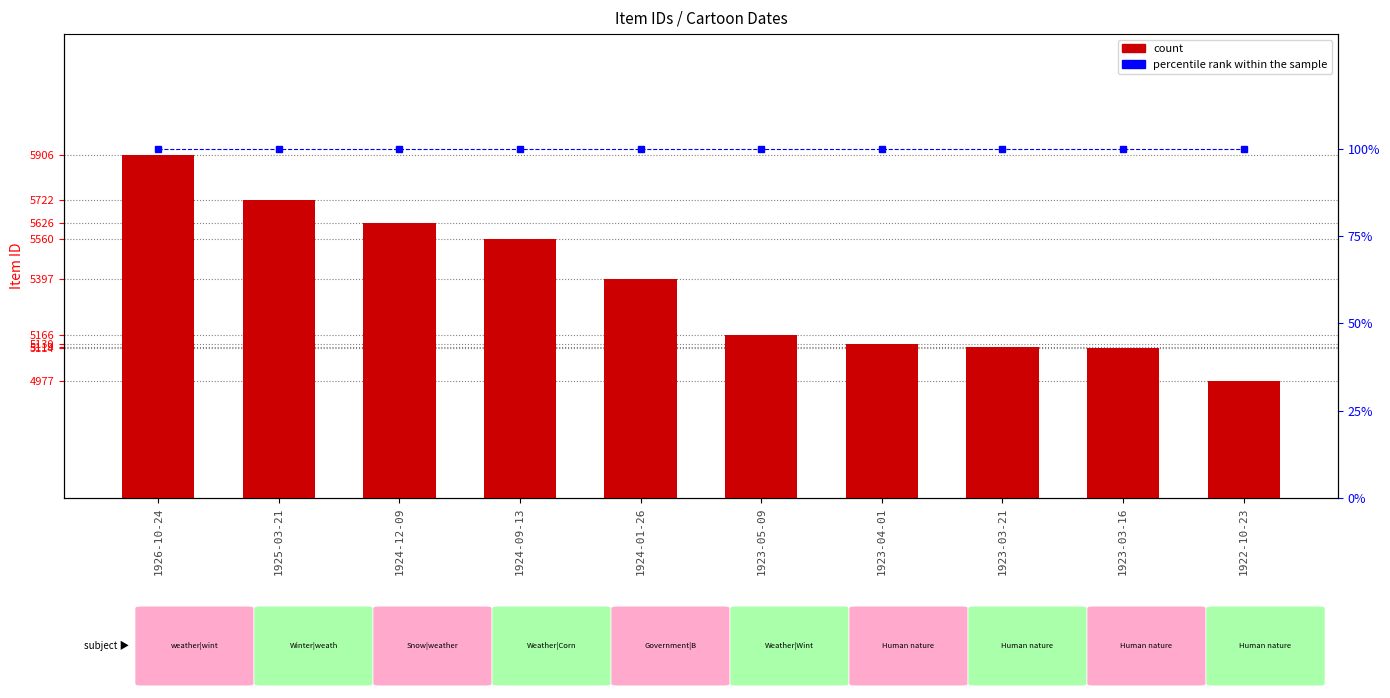

Reading left to right, what are all the values shown in this chart?

count: 1926-10-24=5906	1925-03-21=5722	1924-12-09=5626	1924-09-13=5560	1924-01-26=5397	1923-05-09=5166	1923-04-01=5130	1923-03-21=5119	1923-03-16=5114	1922-10-23=4977
percentile rank within the sample: 1926-10-24=100	1925-03-21=100	1924-12-09=100	1924-09-13=100	1924-01-26=100	1923-05-09=100	1923-04-01=100	1923-03-21=100	1923-03-16=100	1922-10-23=100